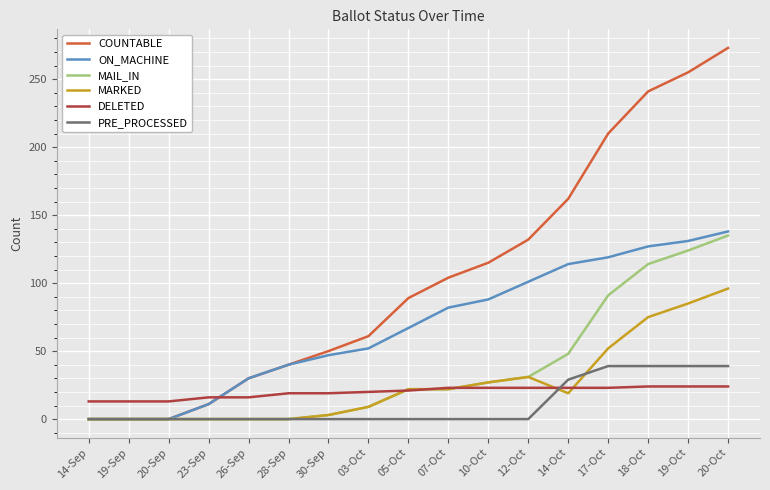

Which category has the highest value in the COUNTABLE series?

20-Oct